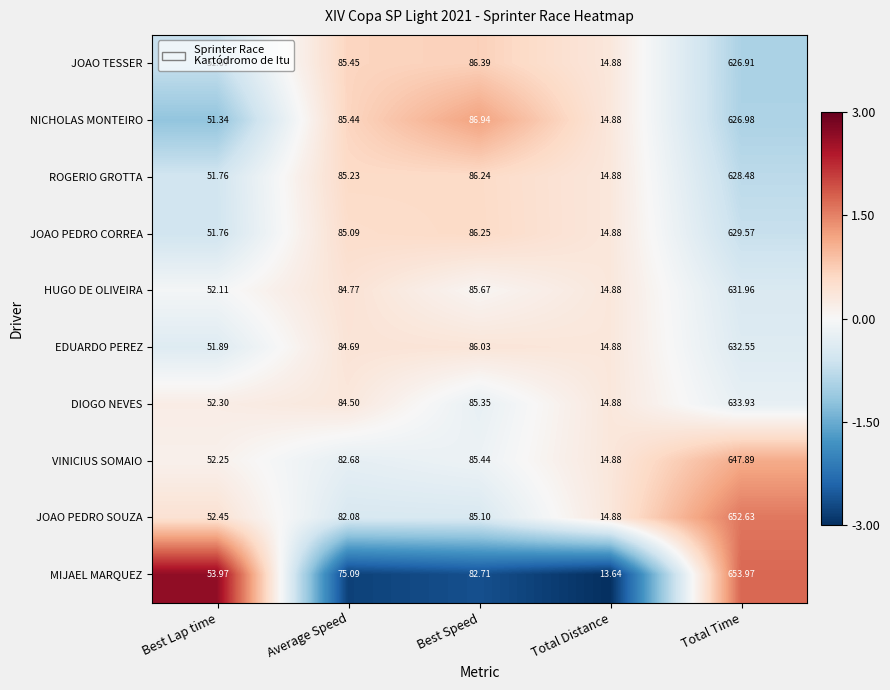

Which category has the lowest value in the JOAO PEDRO SOUZA series?

Total Distance